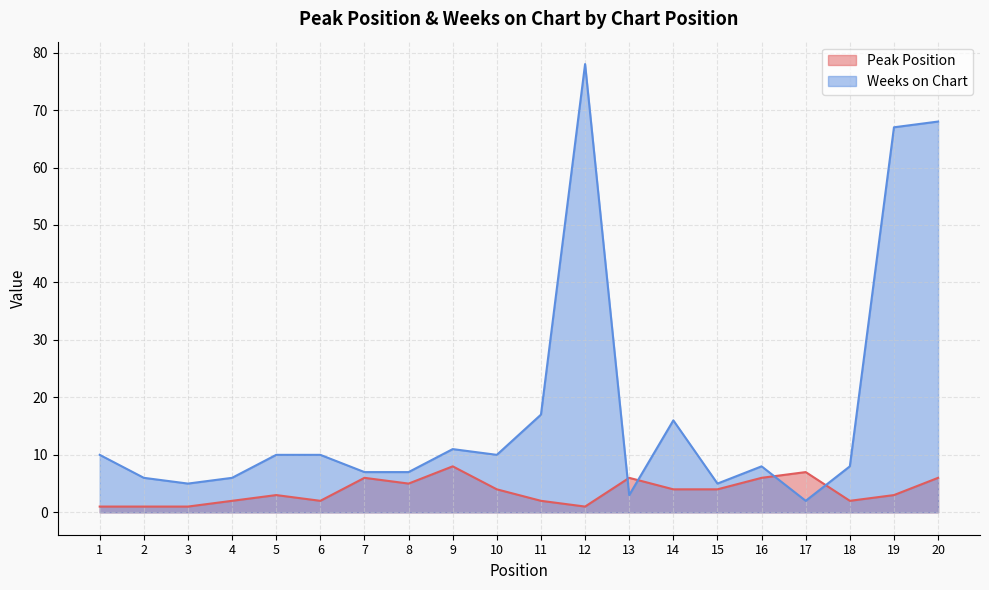

What is the total value across all series at 17?

9